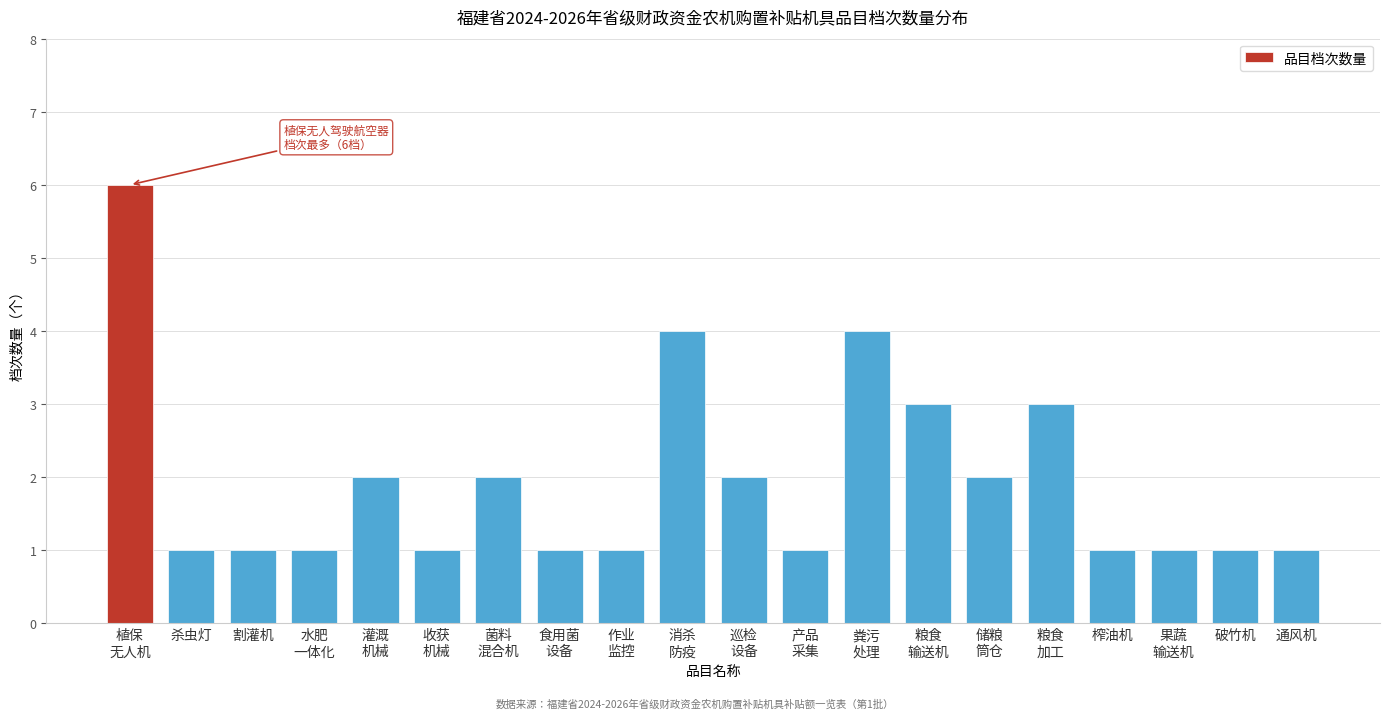

Reading left to right, transcribe all the data shown in this chart.

6	1	1	1	2	1	2	1	1	4	2	1	4	3	2	3	1	1	1	1